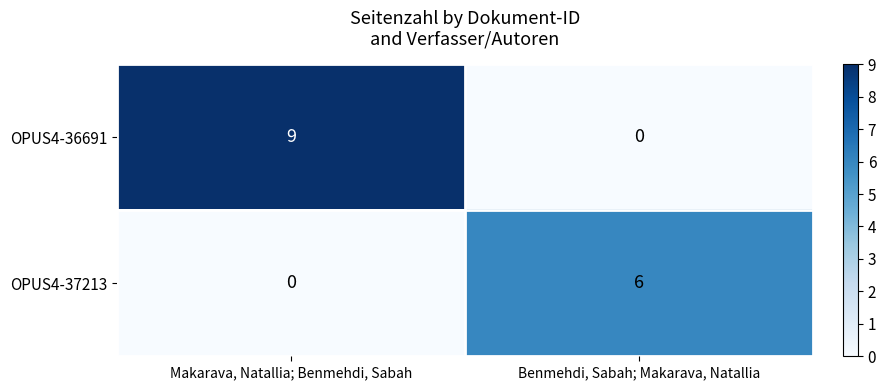

At which category is the sum across all series the highest?

Makarava, Natallia; Benmehdi, Sabah